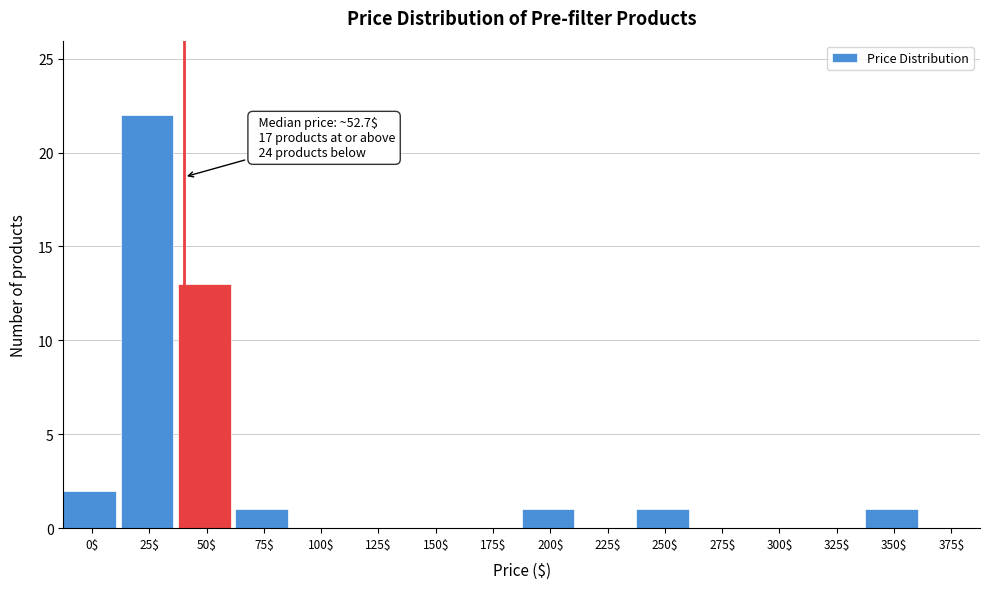

The value at 125$ is 0. True or false?

True